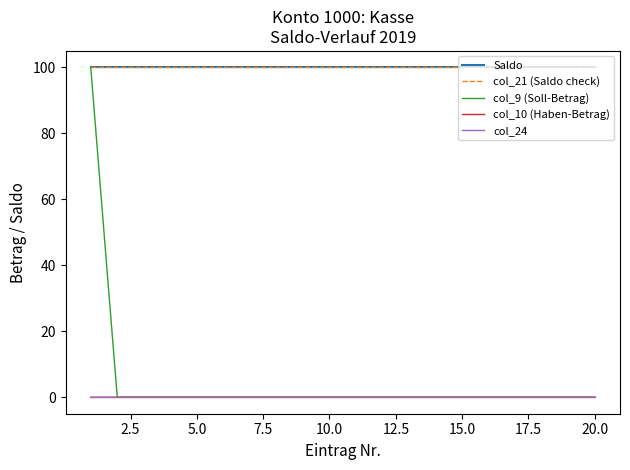

Is this an area chart (filled region under the line)?

No